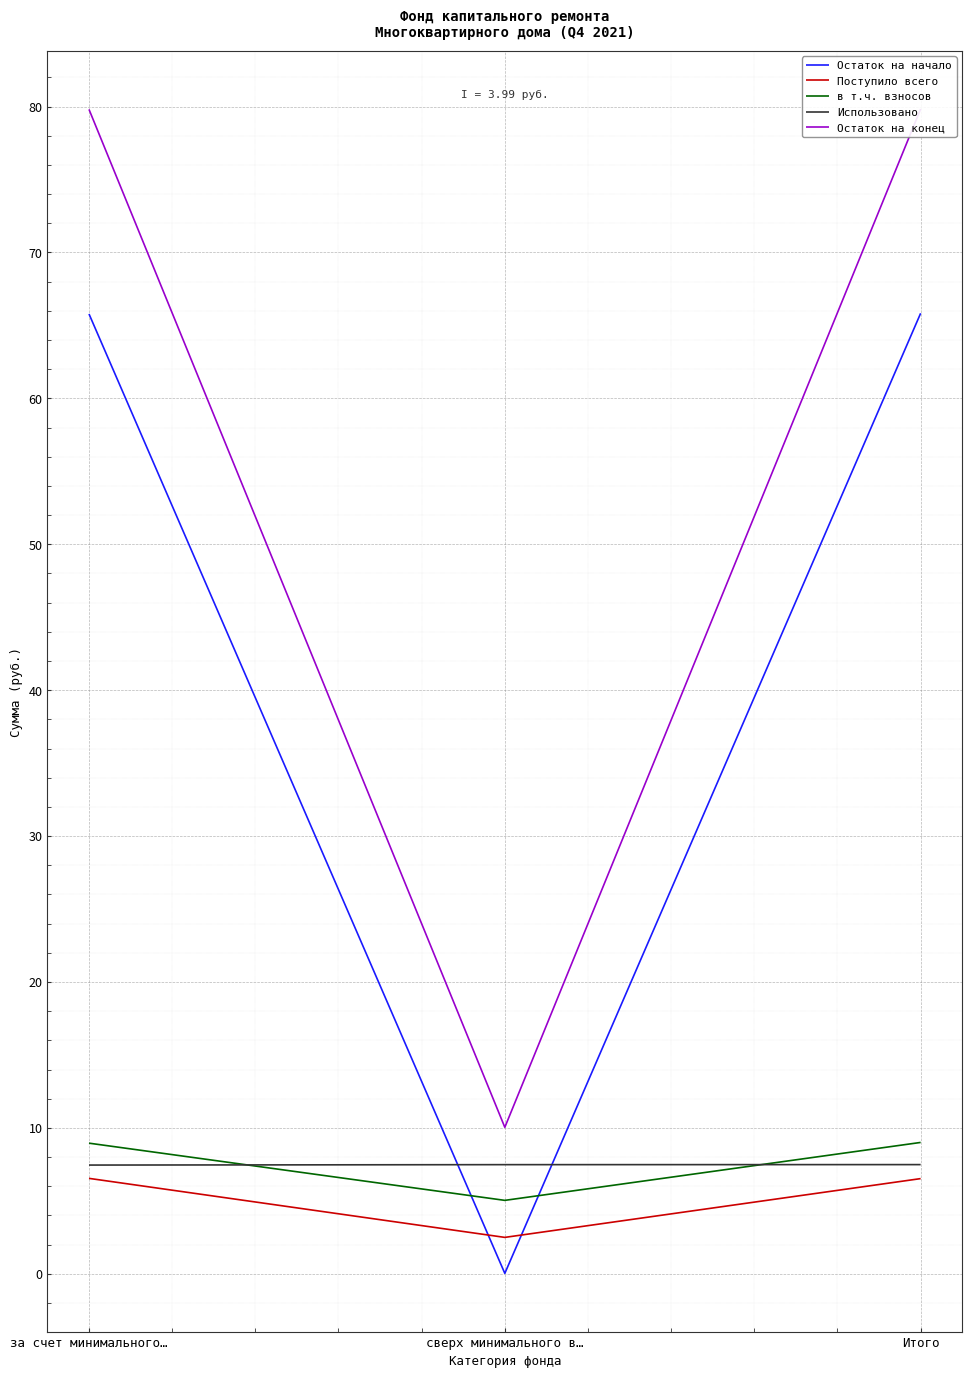

At which label does Остаток на конец first exceed 79?

за счет минимального…